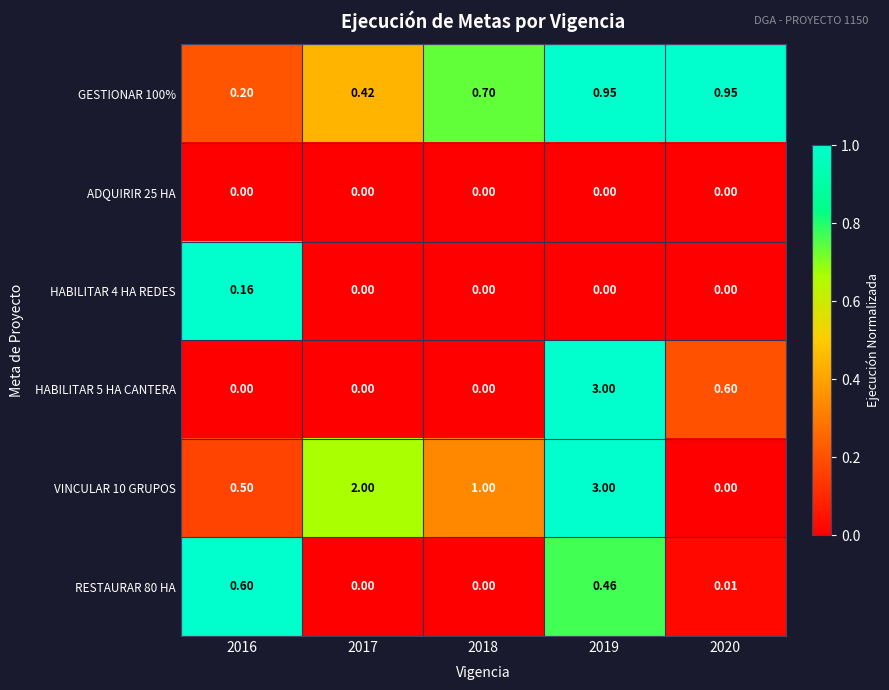

Is the value of GESTIONAR 100% at 2020 greater than the value of HABILITAR 4 HA REDES at 2017?

Yes